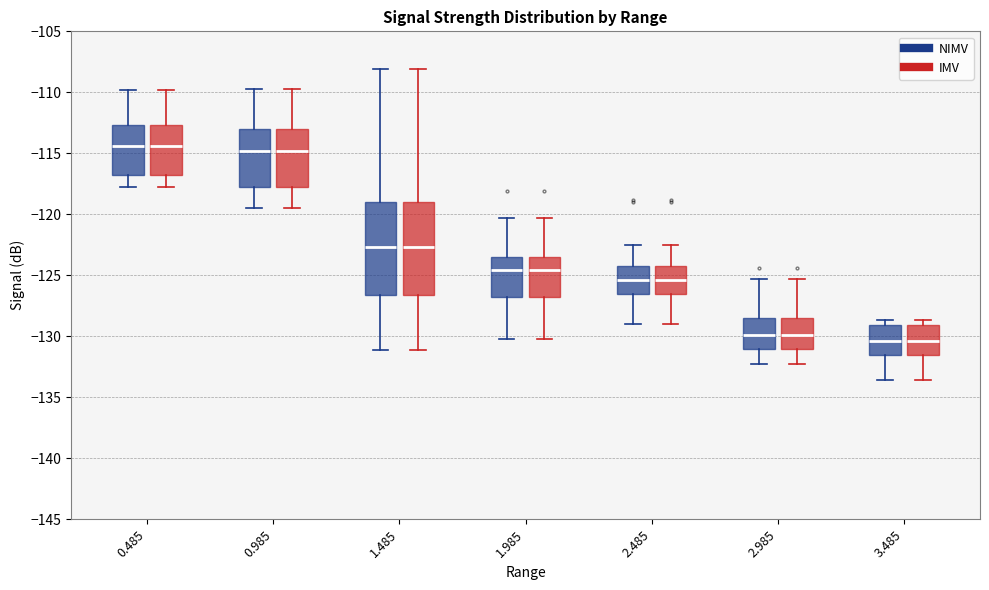

Reading left to right, read every box against the y-axis: the position of its median line, the range the box covers, and the ends of its whiskers. The values are not printed on the chart, so give them approximately, as read against the axis.

0.485 (NIMV): median -114.5, box -117.0 to -112.5, whiskers -118.0 to -110.0
0.485 (IMV): median -114.5, box -117.0 to -112.5, whiskers -118.0 to -110.0
0.985 (NIMV): median -115.0, box -118.0 to -113.0, whiskers -119.5 to -109.5
0.985 (IMV): median -115.0, box -118.0 to -113.0, whiskers -119.5 to -109.5
1.485 (NIMV): median -122.5, box -126.5 to -119.0, whiskers -131.0 to -108.0
1.485 (IMV): median -122.5, box -126.5 to -119.0, whiskers -131.0 to -108.0
1.985 (NIMV): median -124.5, box -127.0 to -123.5, whiskers -130.0 to -120.5
1.985 (IMV): median -124.5, box -127.0 to -123.5, whiskers -130.0 to -120.5
2.485 (NIMV): median -125.5, box -126.5 to -124.0, whiskers -129.0 to -122.5
2.485 (IMV): median -125.5, box -126.5 to -124.0, whiskers -129.0 to -122.5
2.985 (NIMV): median -130.0, box -131.0 to -128.5, whiskers -132.5 to -125.5
2.985 (IMV): median -130.0, box -131.0 to -128.5, whiskers -132.5 to -125.5
3.485 (NIMV): median -130.5, box -131.5 to -129.0, whiskers -133.5 to -128.5
3.485 (IMV): median -130.5, box -131.5 to -129.0, whiskers -133.5 to -128.5